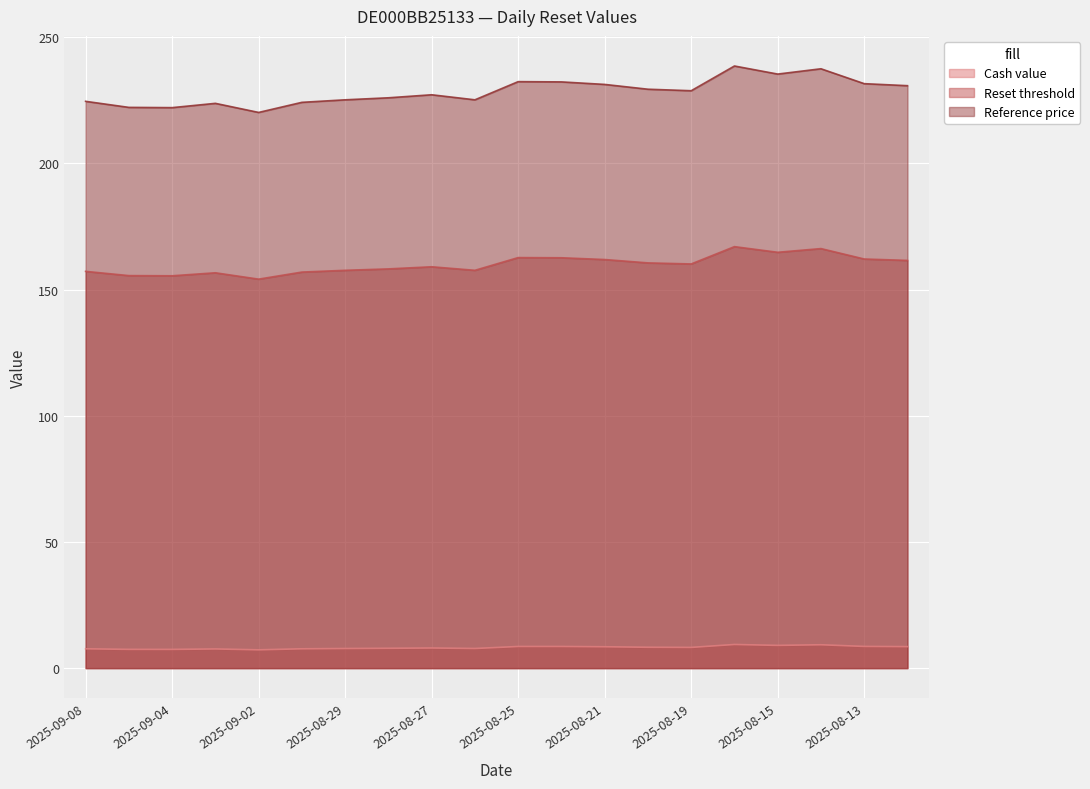

At which label does Reference price reach its minimum?

2025-09-02